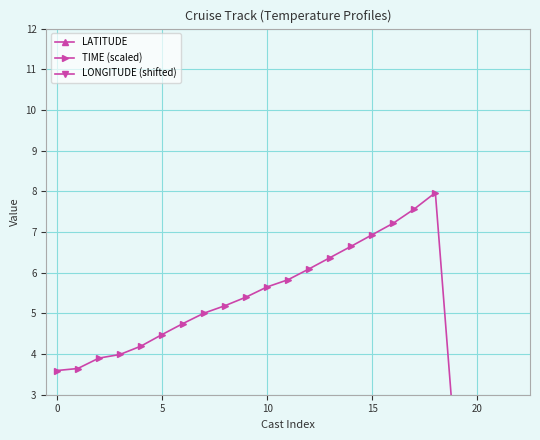

Which category has the lowest value across all series?

19